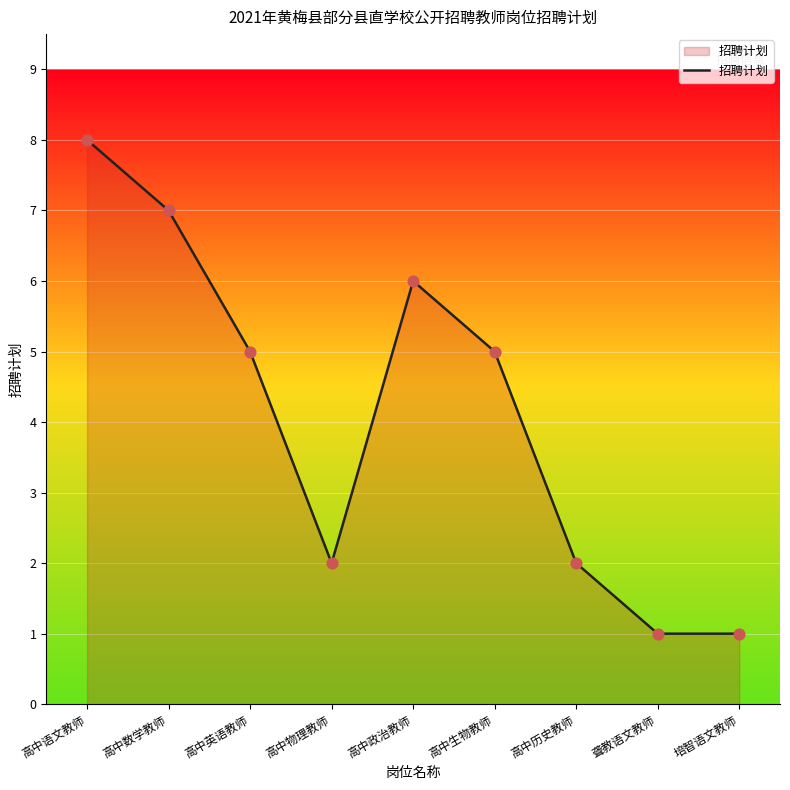

Approximately how many times larger is the value at 高中政治教师 compared to 高中语文教师?

0.8